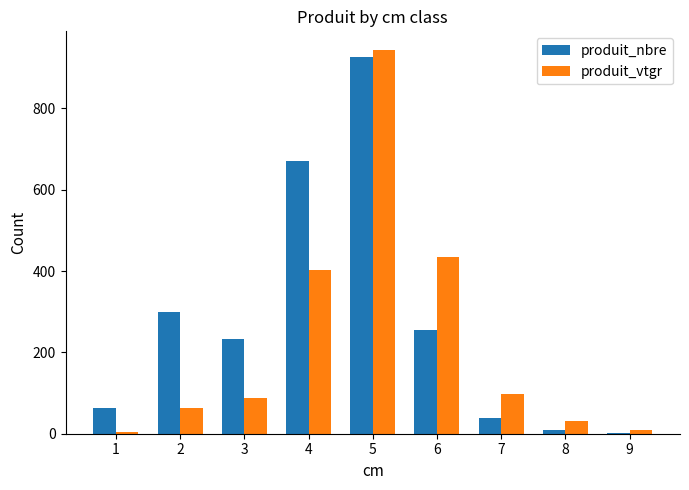

True or false: produit_vtgr has a value of 29.7 at 2.

False